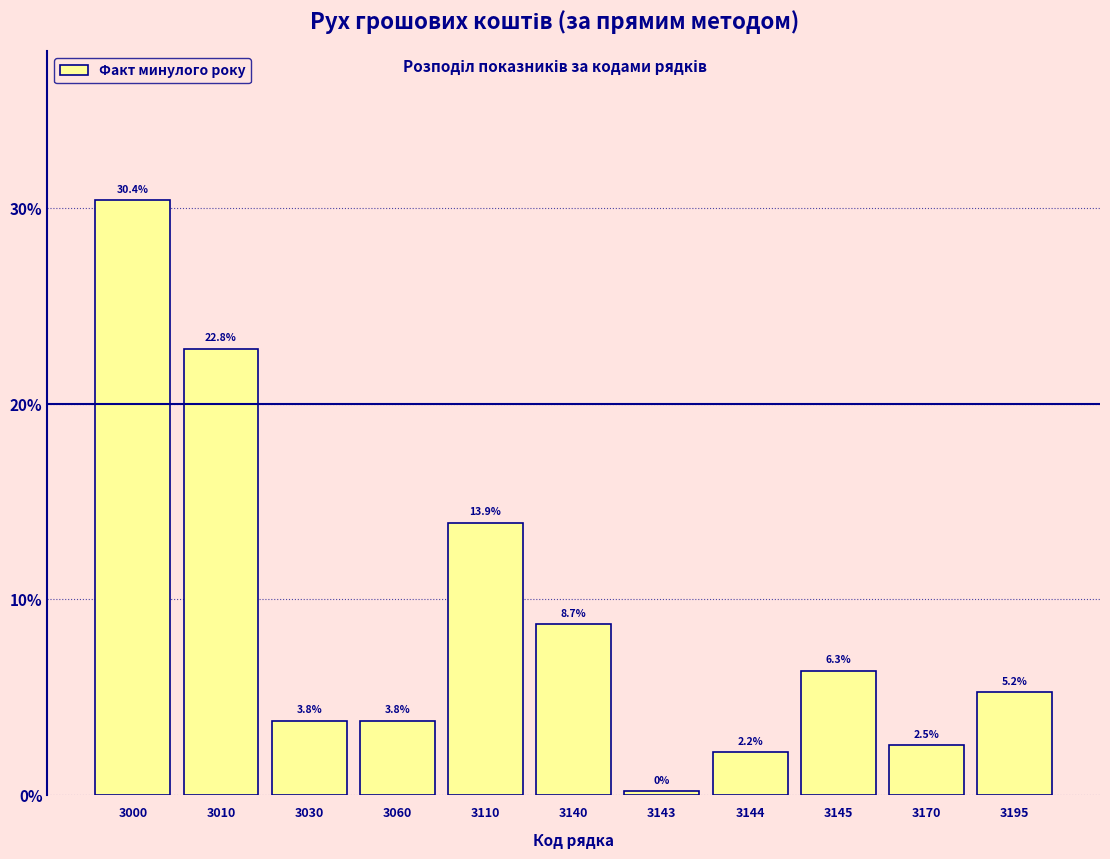

What is the maximum value shown in the chart?

30.4